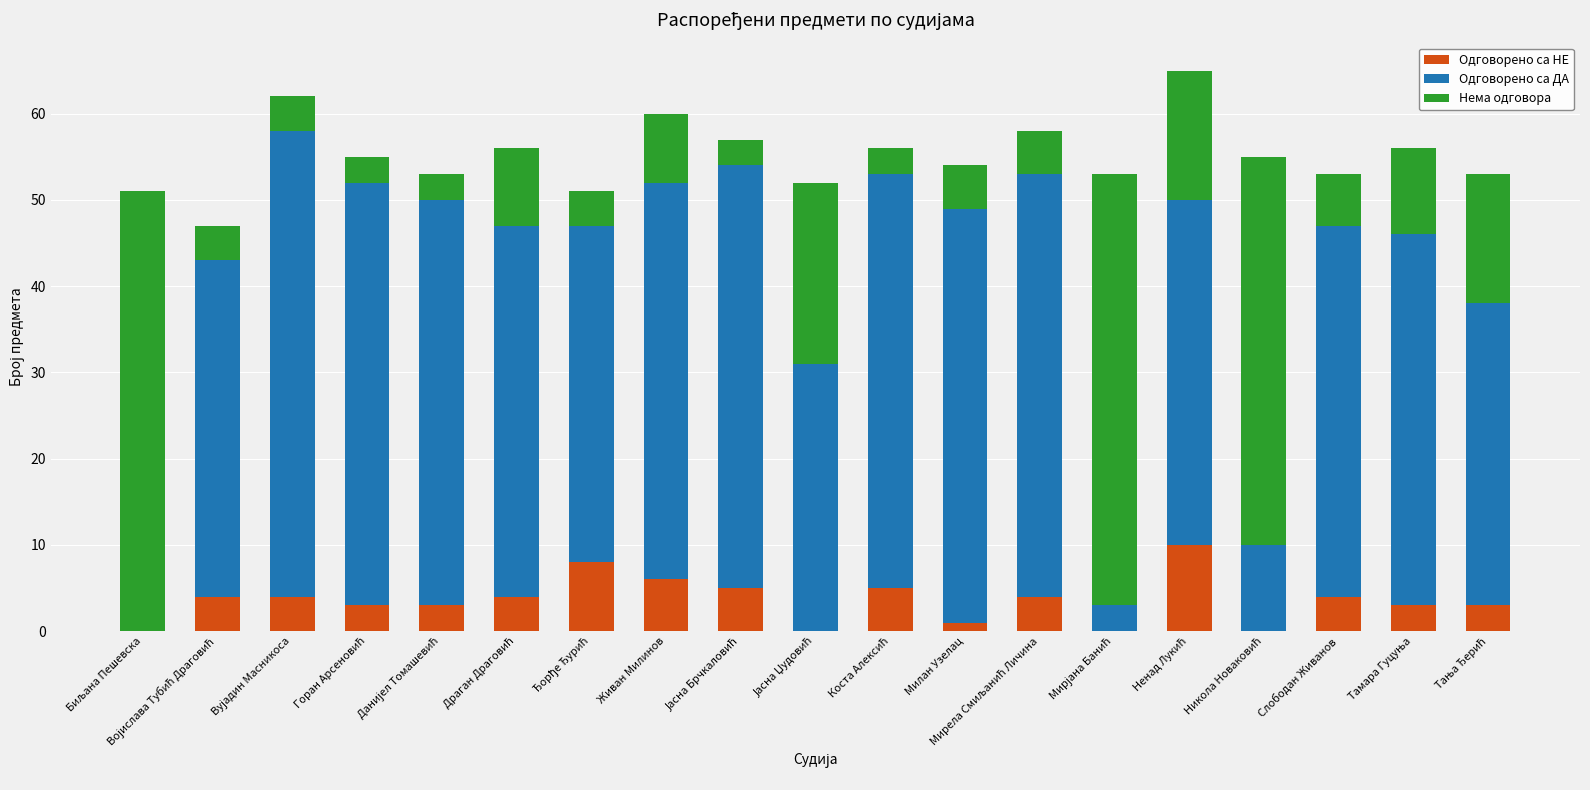

Rank the series by their maximum value, from lowest to highest.

Одговорено са НЕ, Нема одговора, Одговорено са ДА